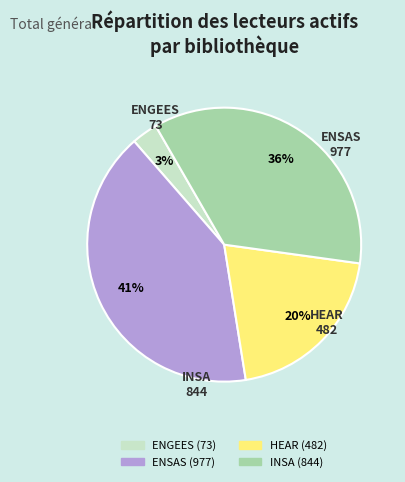

What percentage is the HEAR slice, to the nearest percent?

20%